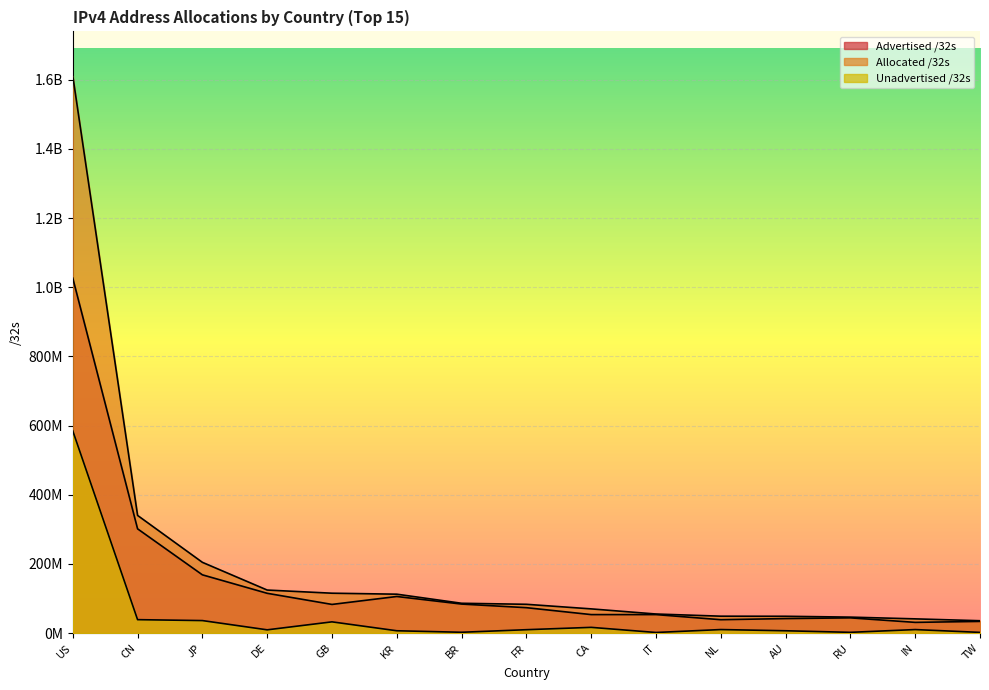

At which category is the sum across all series the highest?

US